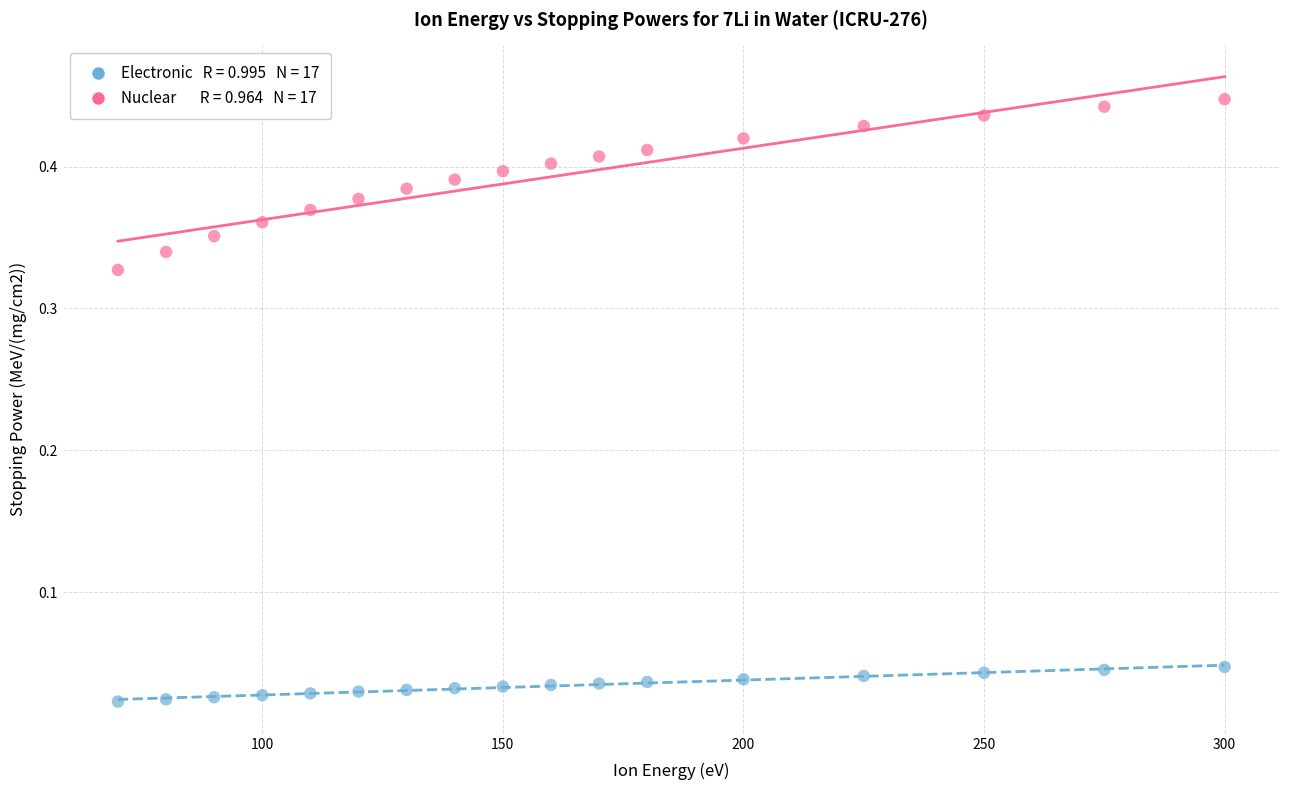

Across all data points, what is the range of X values (max minus min)?

230.0